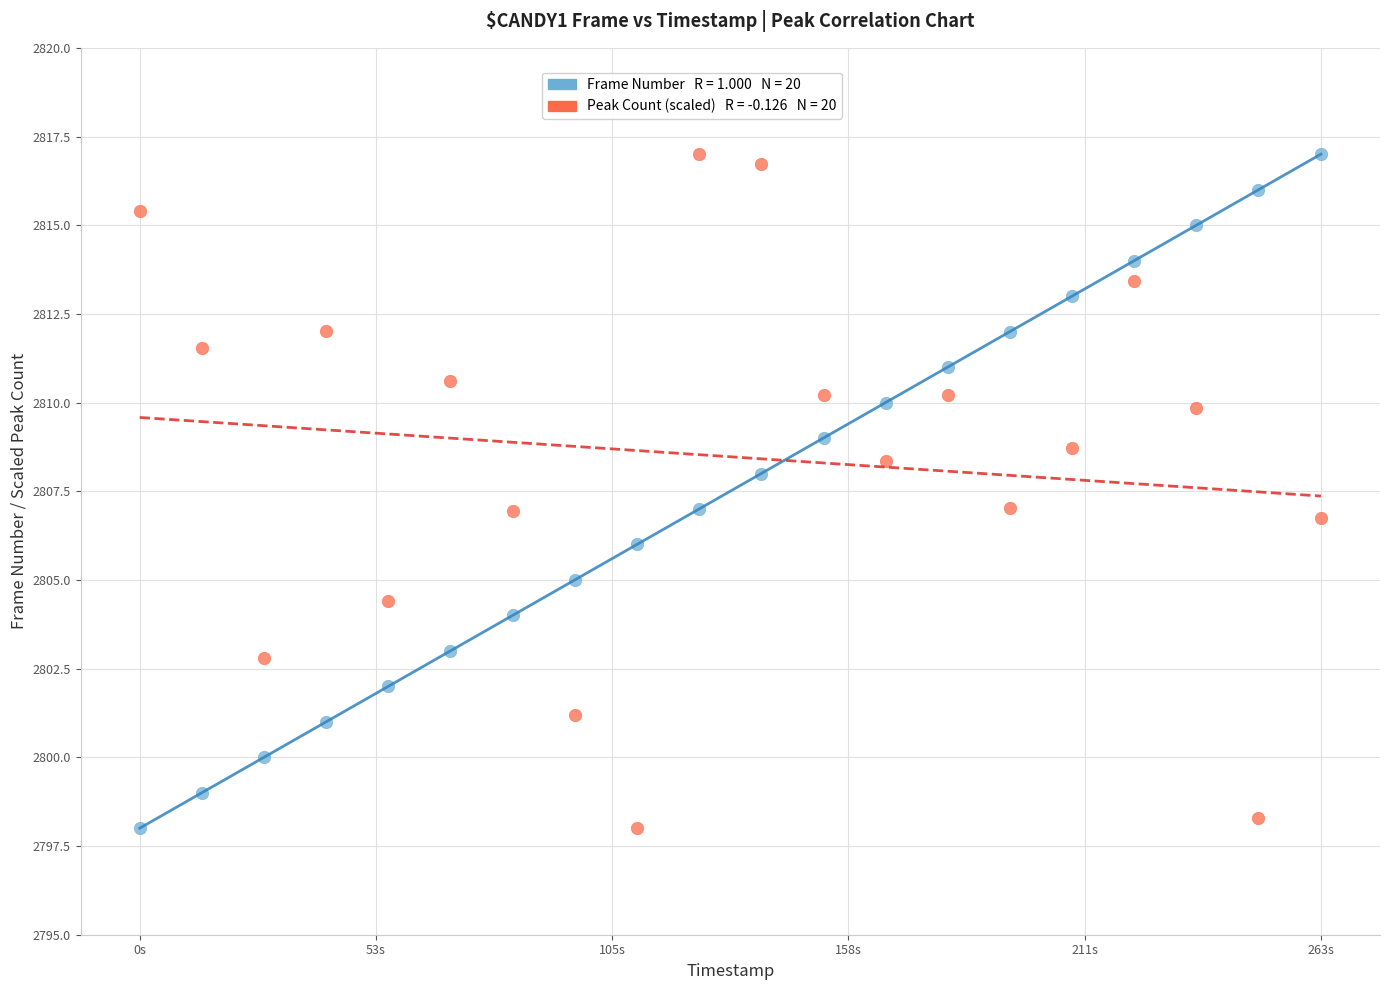

Across all data points, what is the range of X values (max minus min)?

263.1